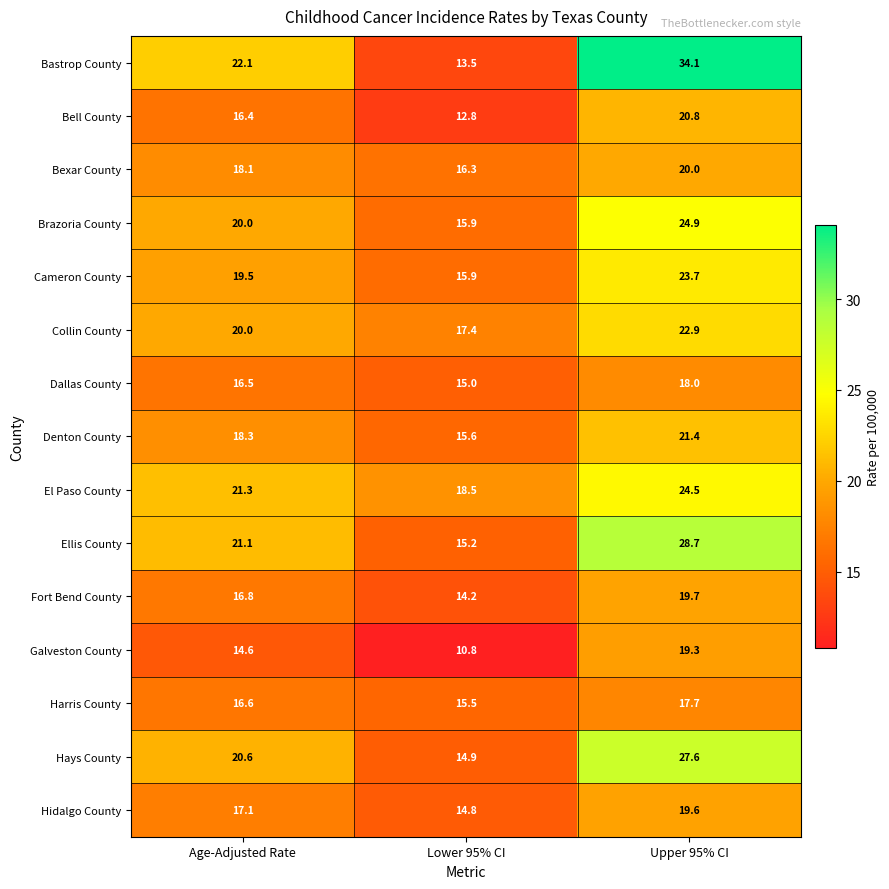

What is the difference between the highest and lowest values at Upper 95% CI?

16.4